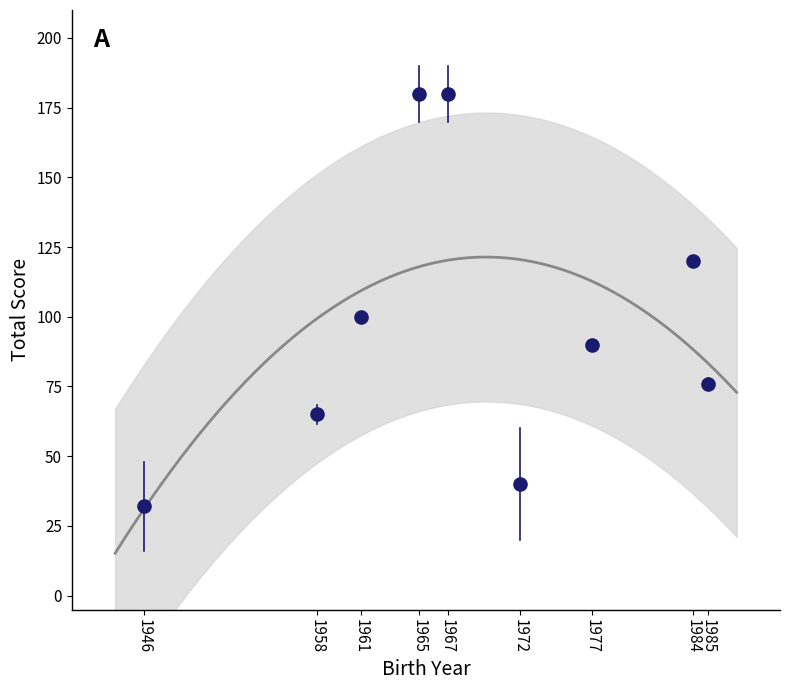

What Y value in the scatter plot is closest to 106?

100